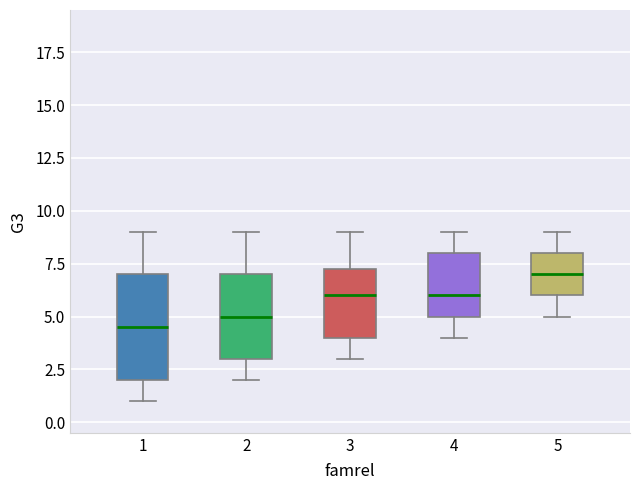

Reading left to right, read every box against the y-axis: the position of its median line, the range the box covers, and the ends of its whiskers. The values are not printed on the chart, so give them approximately, as read against the axis.

1: median 4.5, box 2.0 to 7.0, whiskers 1.0 to 9.0
2: median 5.0, box 3.0 to 7.0, whiskers 2.0 to 9.0
3: median 6.0, box 4.0 to 7.5, whiskers 3.0 to 9.0
4: median 6.0, box 5.0 to 8.0, whiskers 4.0 to 9.0
5: median 7.0, box 6.0 to 8.0, whiskers 5.0 to 9.0